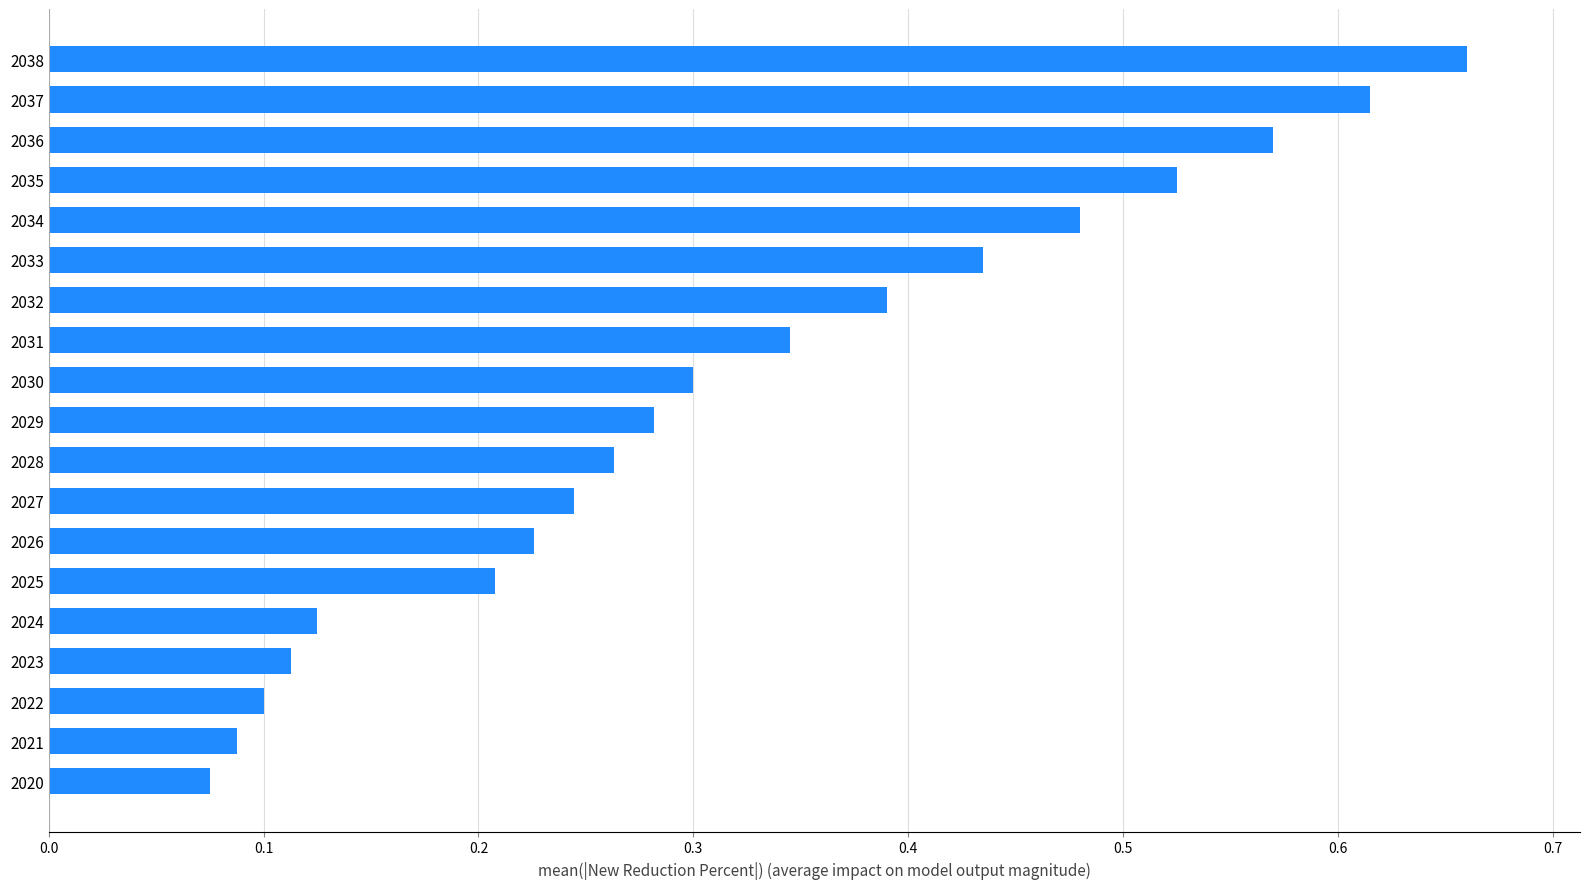

The chart shows a value of 0.1 at 2031. True or false?

False